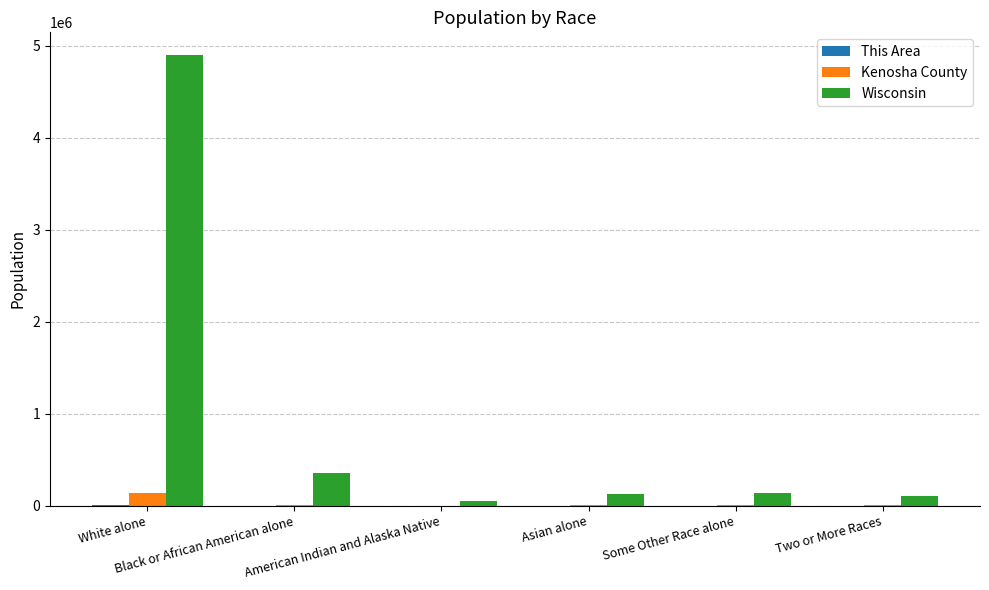

Where is Kenosha County nearest to the value 70115?

Black or African American alone